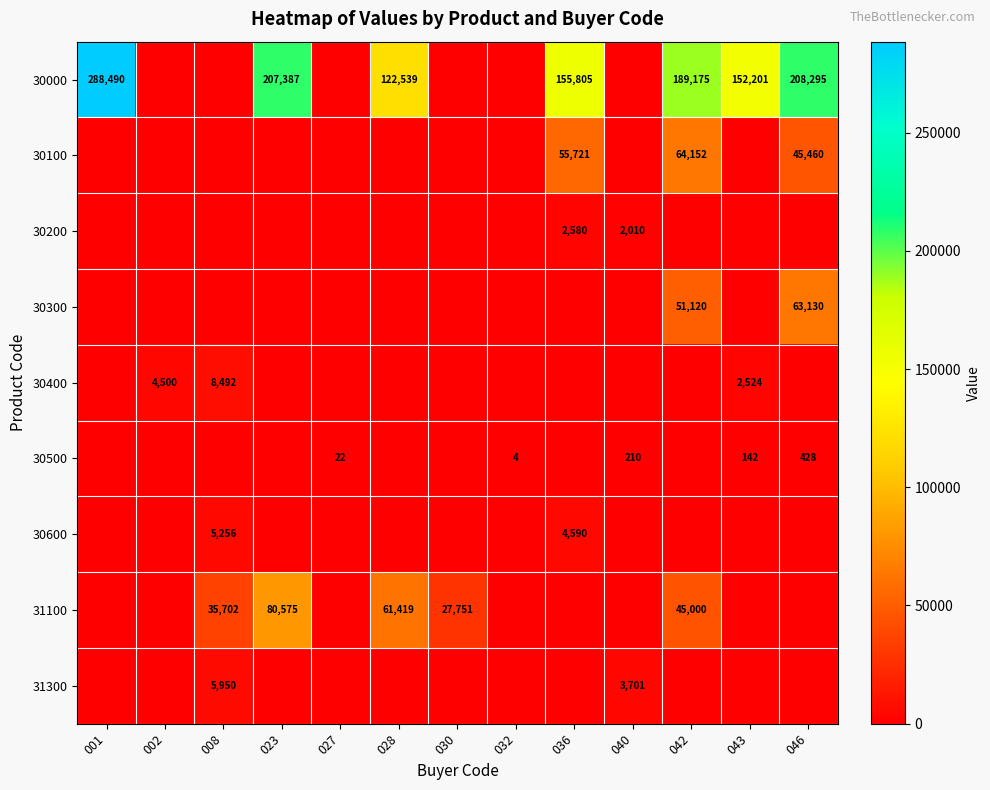

The 30500 series shows 6 at 032. True or false?

False